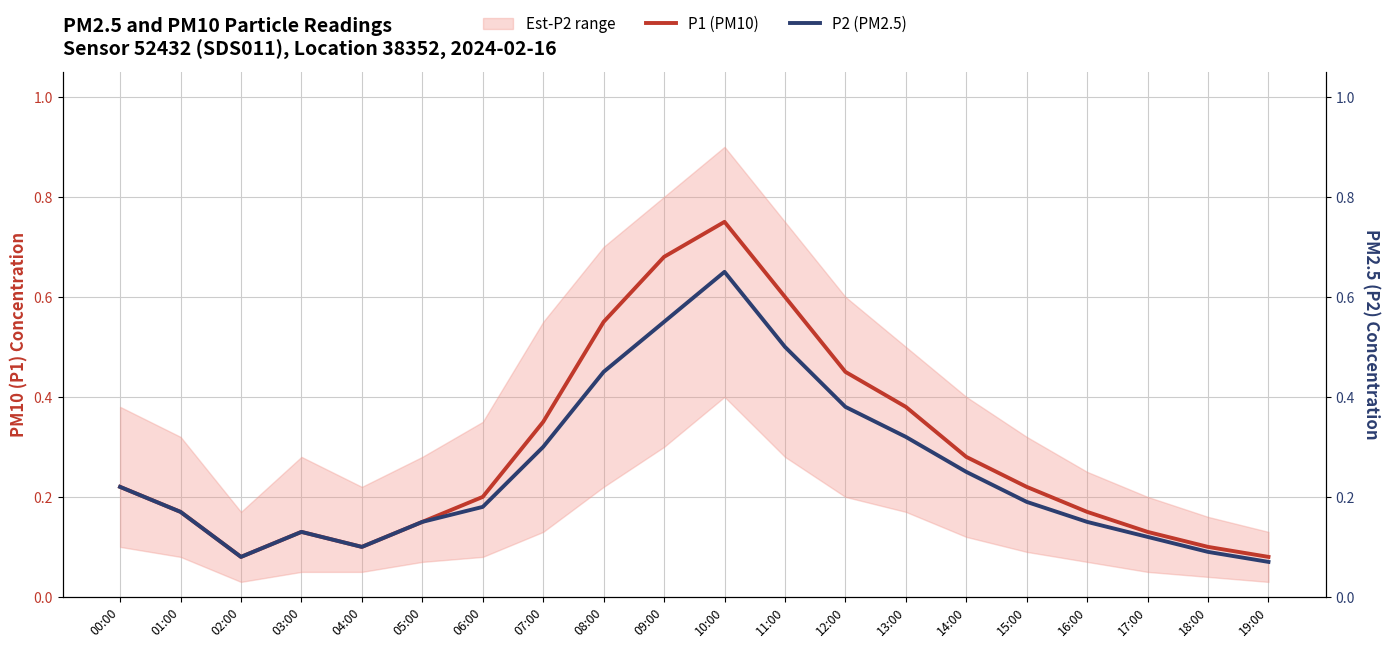

What is the label of the 9th point from the right?

11:00